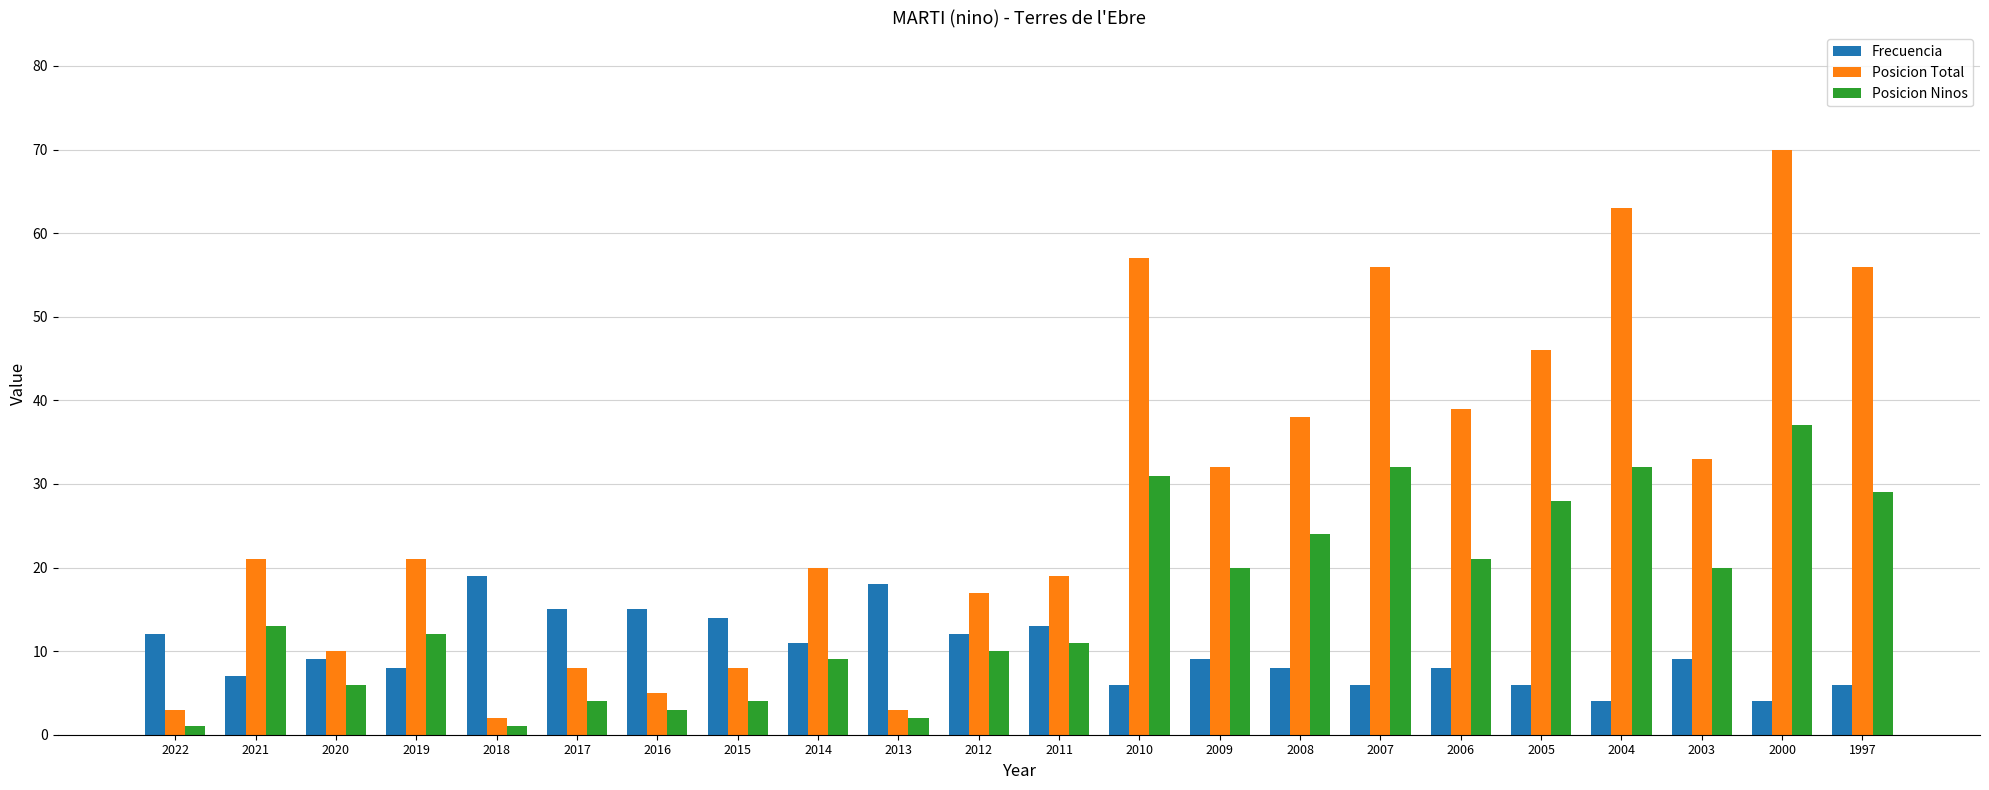

Reading left to right, what are all the values shown in this chart?

Frecuencia: 12	7	9	8	19	15	15	14	11	18	12	13	6	9	8	6	8	6	4	9	4	6
Posicion Total: 3	21	10	21	2	8	5	8	20	3	17	19	57	32	38	56	39	46	63	33	70	56
Posicion Ninos: 1	13	6	12	1	4	3	4	9	2	10	11	31	20	24	32	21	28	32	20	37	29